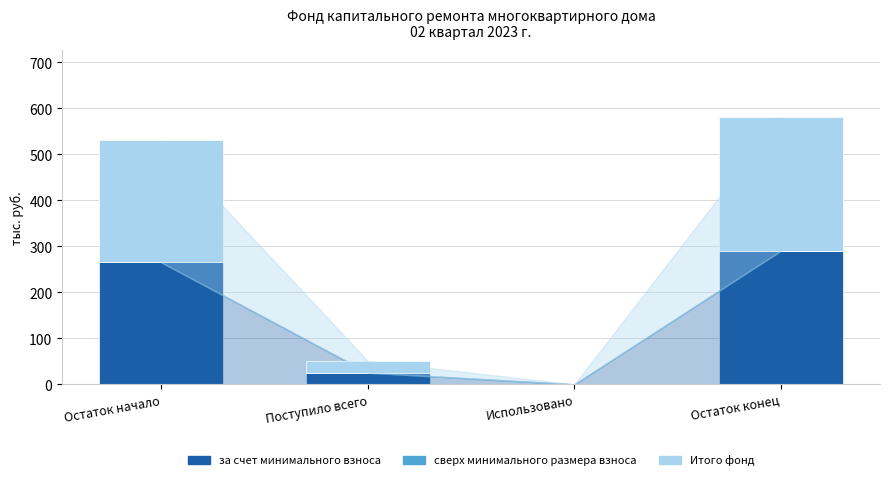

What is the average value of the за счет минимального взноса series?

145.2